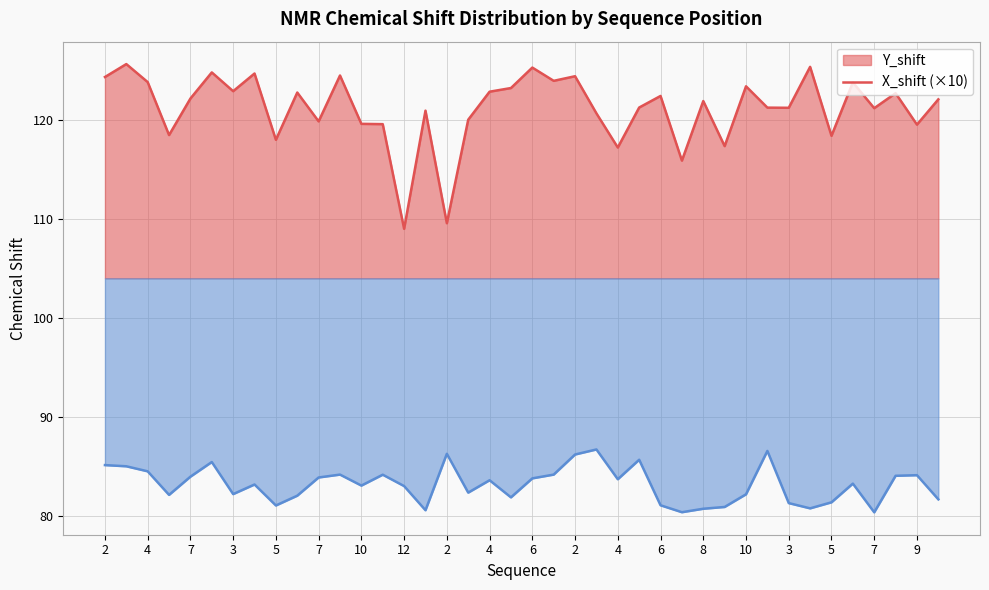

True or false: X_shift×10 (line) has more than 1 points higher than both neighbors.

True